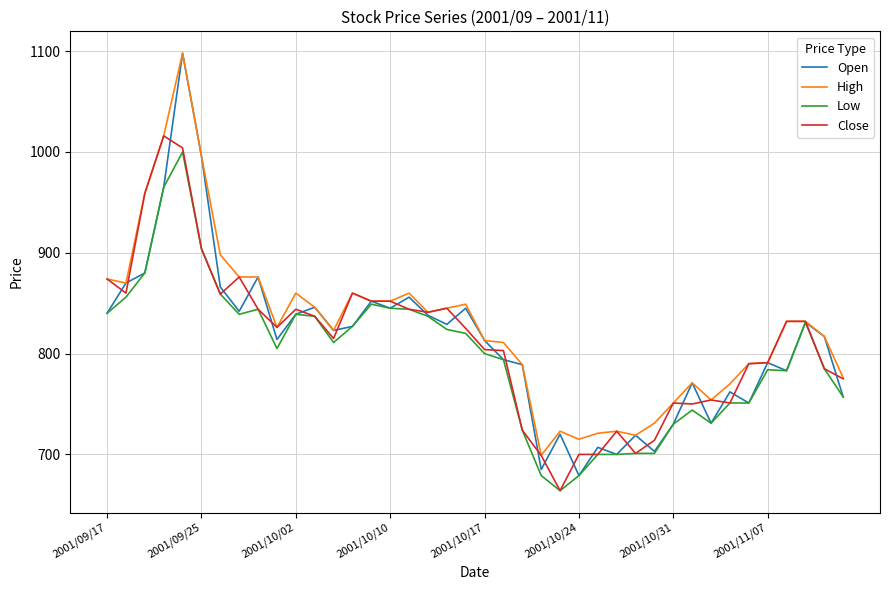

What is the smallest value displayed?

664